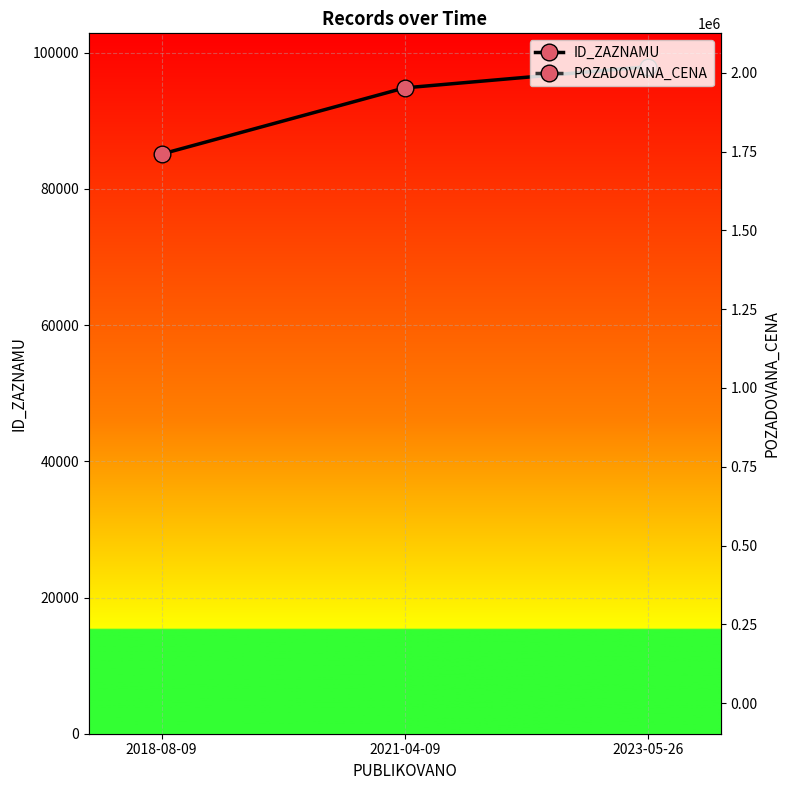

Which series has the largest range (max minus min)?

POZADOVANA_CENA